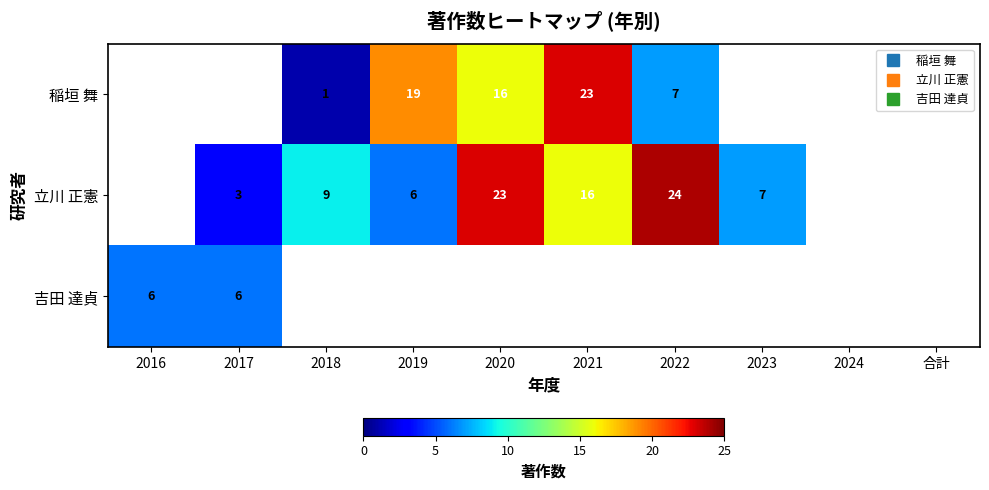

The 立川 正憲 series shows 9 at 2021. True or false?

False